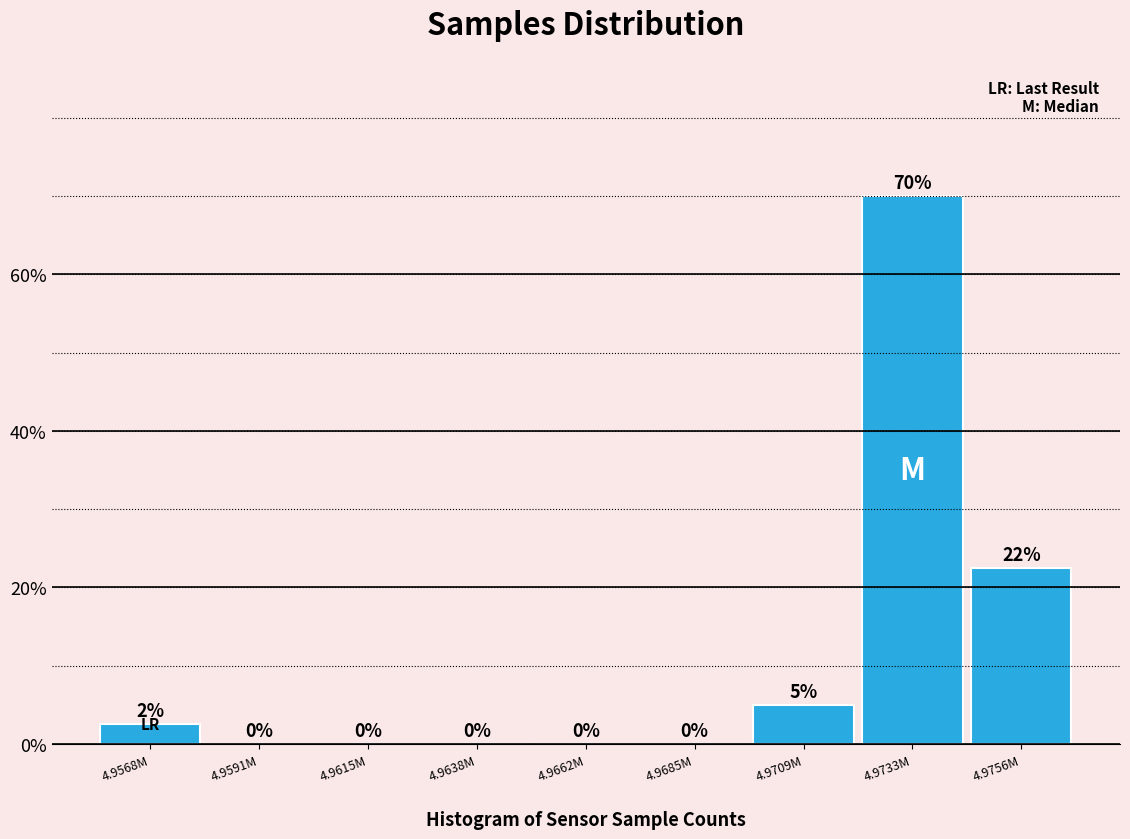

Between 4.9685M and 4.9756M, which is larger?

4.9756M